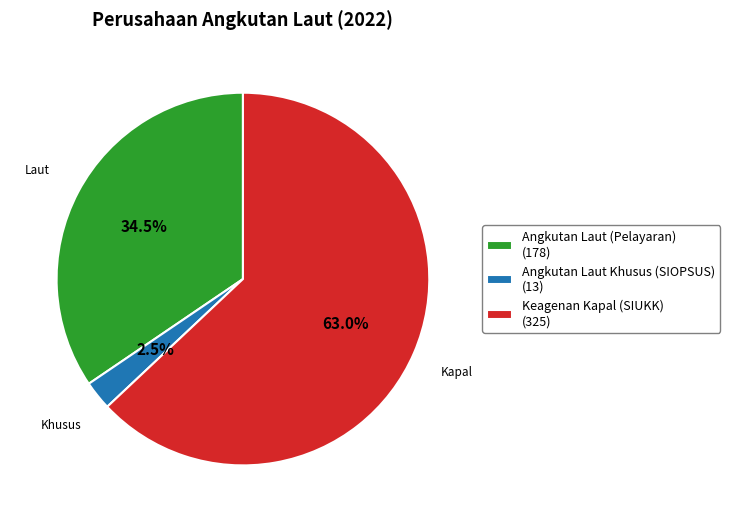

Approximately how many times larger is the value at Angkutan Laut (Pelayaran) (178) compared to Keagenan Kapal (SIUKK) (325)?

0.5